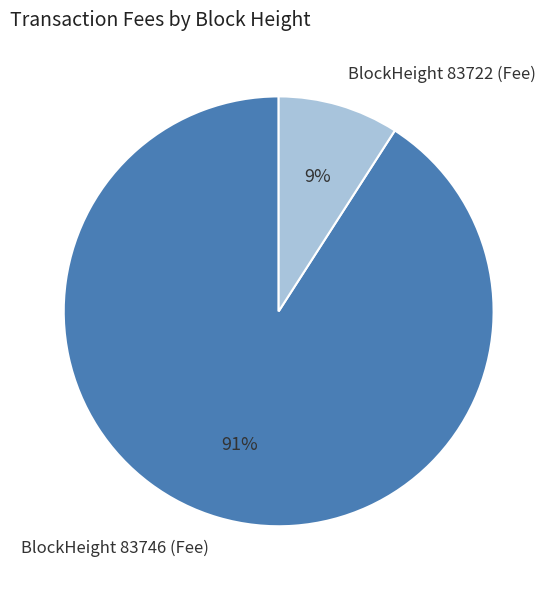

True or false: BlockHeight 83722 (Fee) accounts for 9% of the total.

True